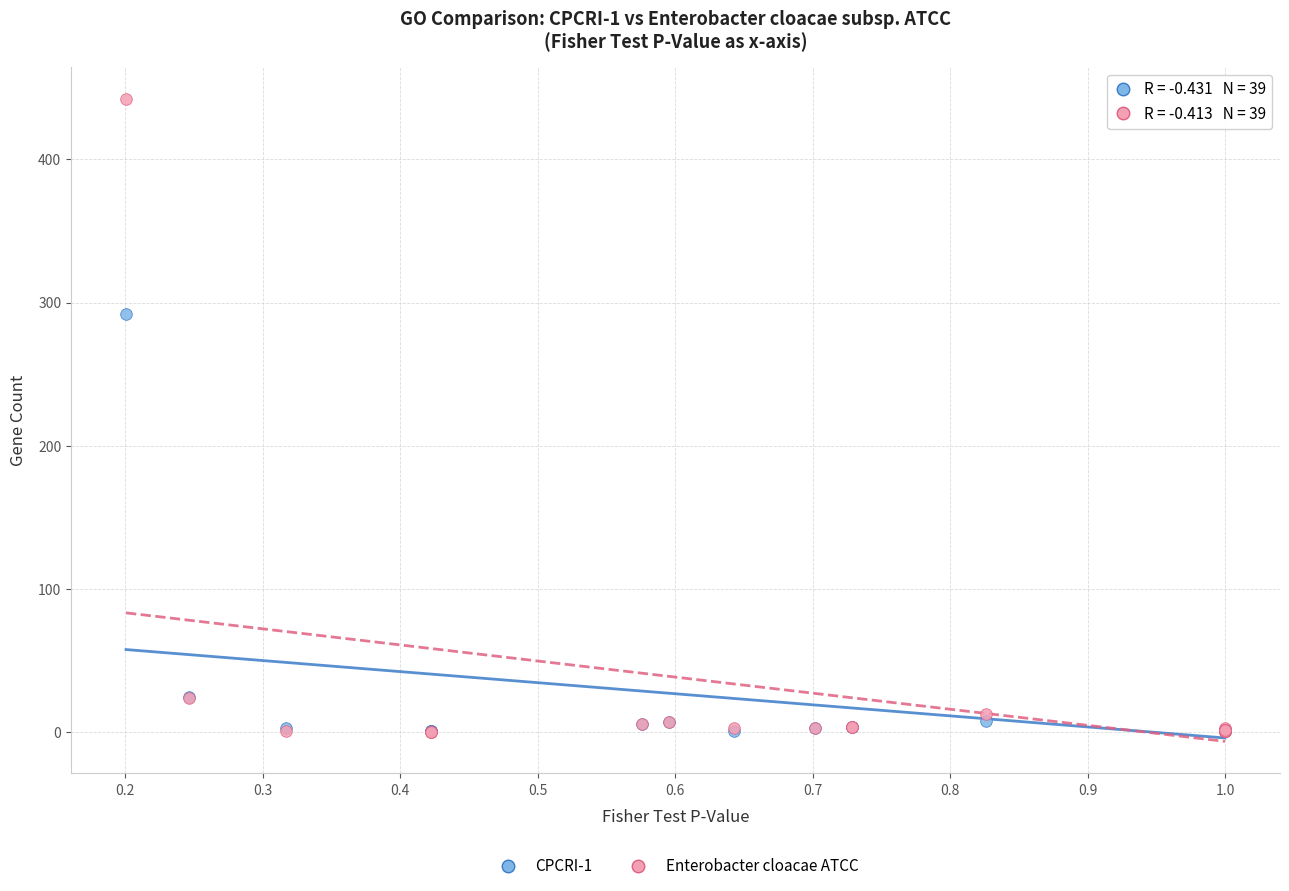

Across all series, what Y value is closest to 221?

292